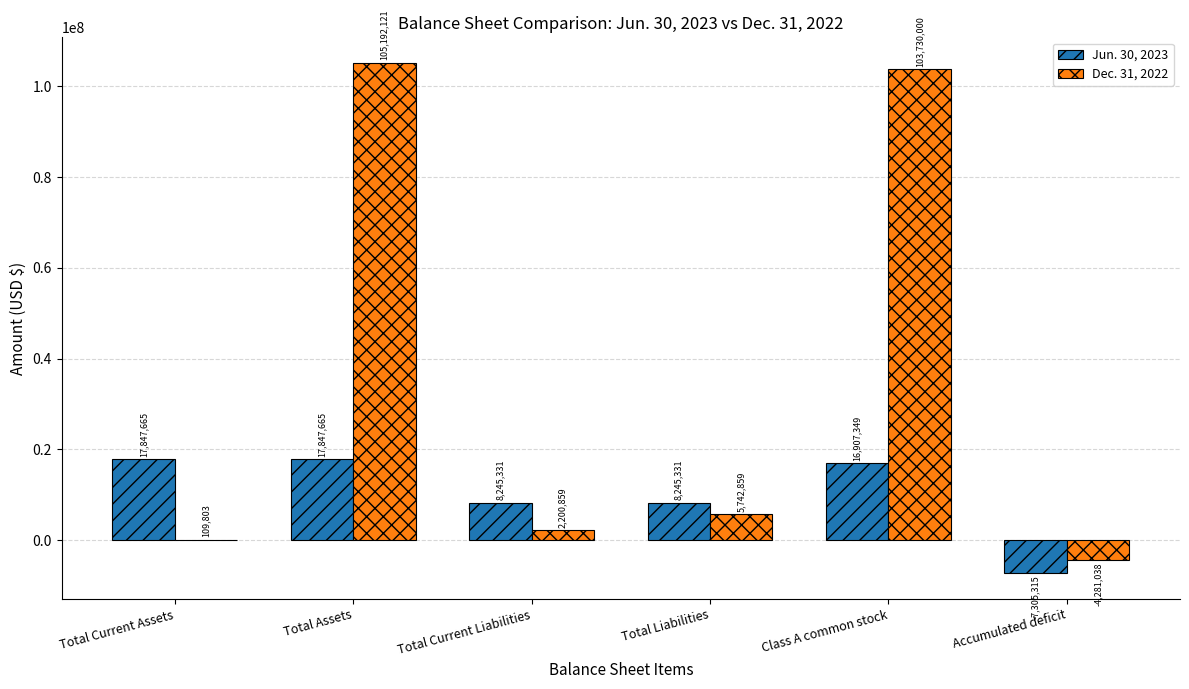

Is the value of Dec. 31, 2022 at Total Assets greater than the value of Jun. 30, 2023 at Total Assets?

Yes